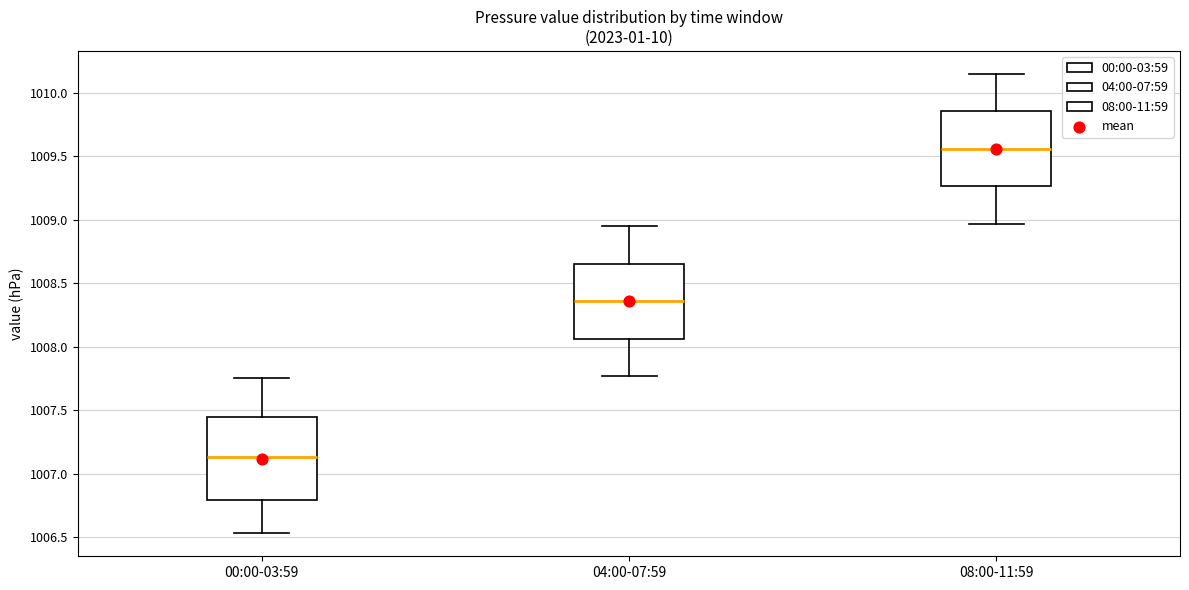

Reading left to right, transcribe this box plot: for each box, give where its median line is, the range the box spans, and where its two whiskers end, as read against the y-axis. The values are not printed on the chart, so give them approximately, as read against the axis.

00:00-03:59: median 1007.15, box 1006.80 to 1007.45, whiskers 1006.55 to 1007.75
04:00-07:59: median 1008.35, box 1008.05 to 1008.65, whiskers 1007.75 to 1008.95
08:00-11:59: median 1009.55, box 1009.25 to 1009.85, whiskers 1008.95 to 1010.15